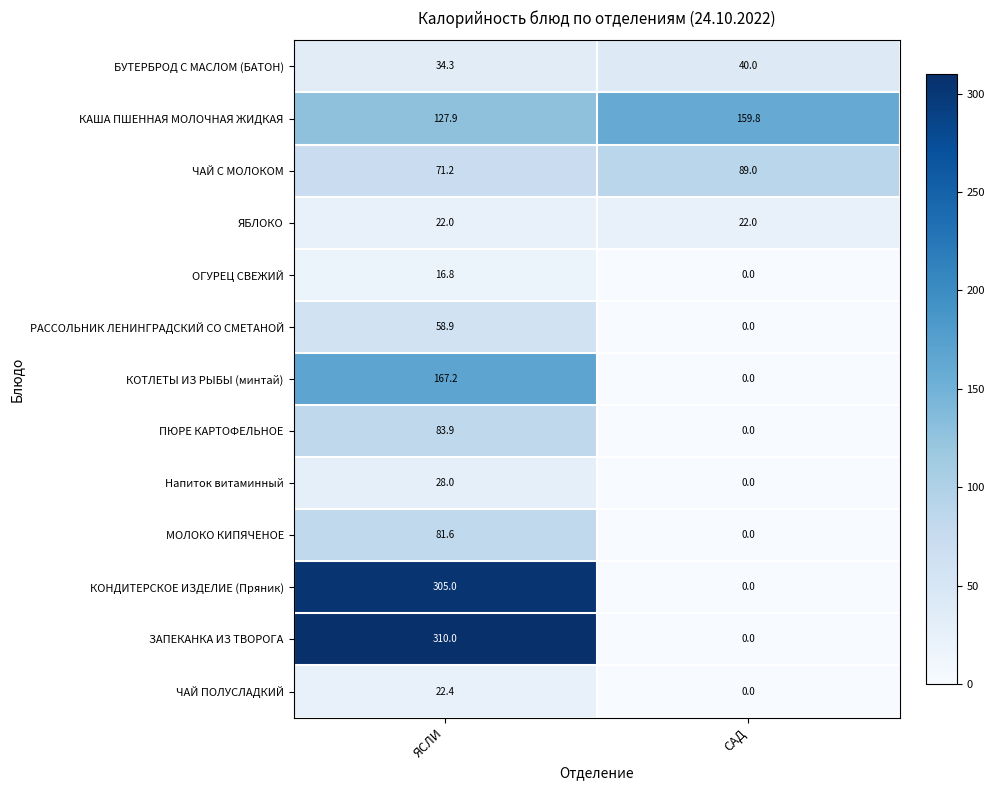

What is the sum of the КАША ПШЕННАЯ МОЛОЧНАЯ ЖИДКАЯ values at ЯСЛИ and САД?

287.7